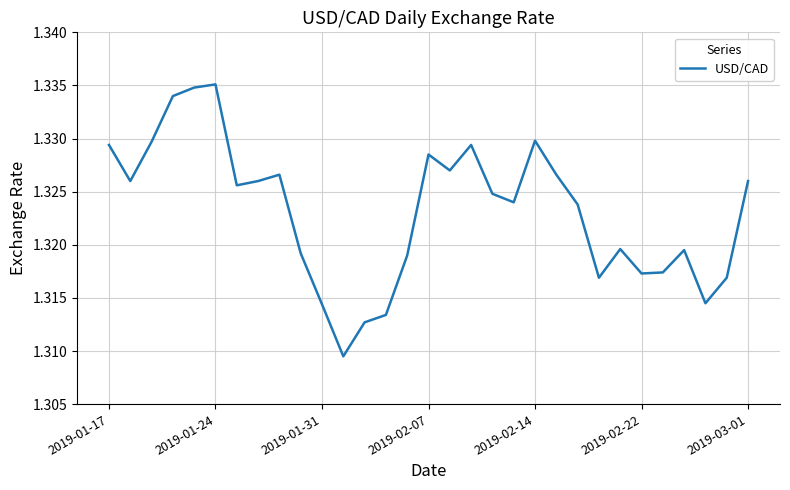

How many points are lower than both their immediate neighbors (excluding endpoints)?

8